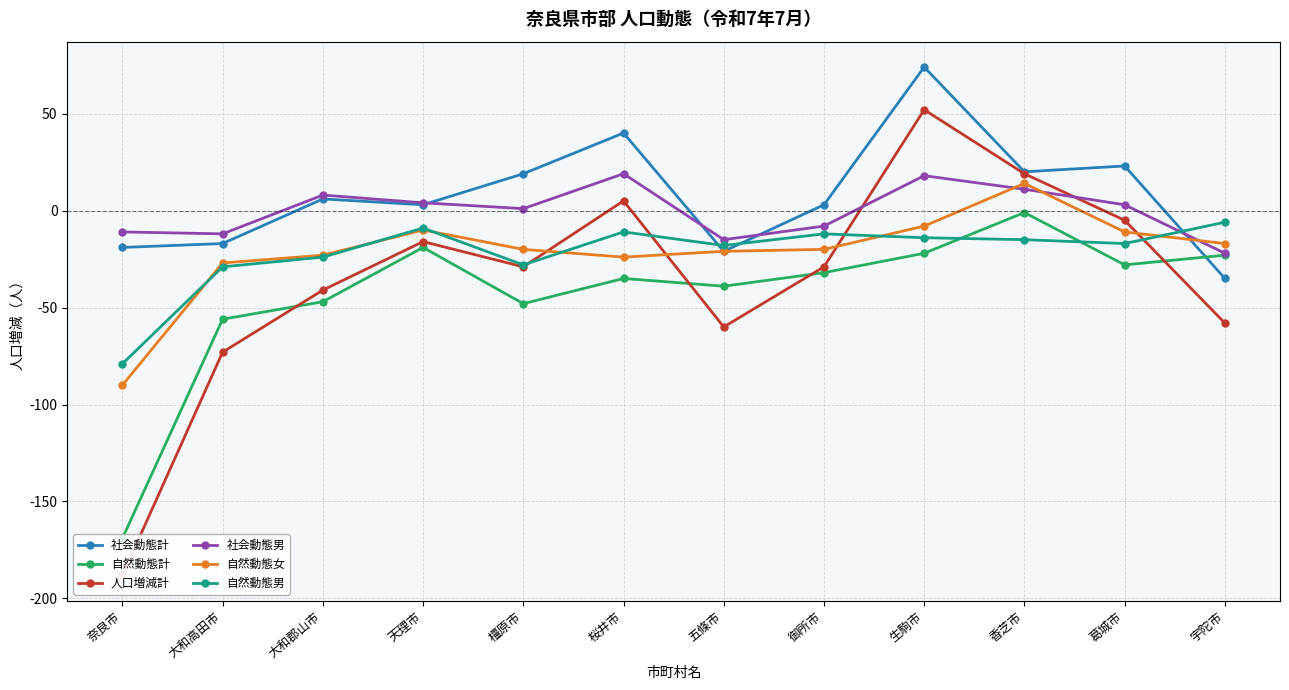

How many positive values does the 社会動態男 series have?

7